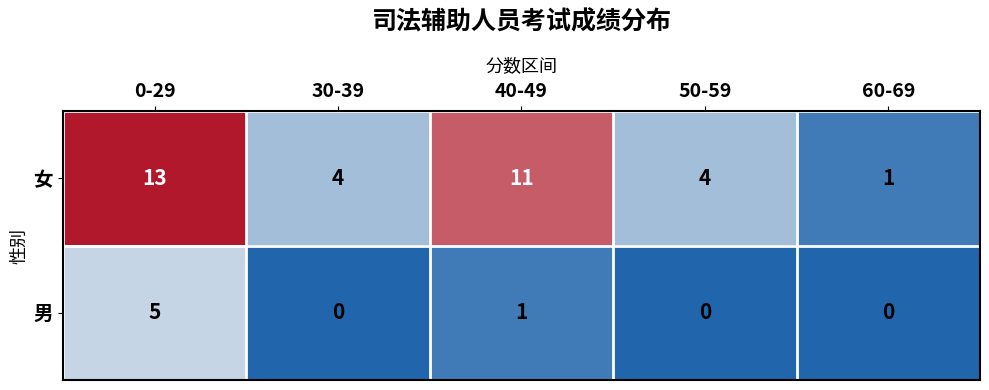

How many data points in 男 are above 0?

2